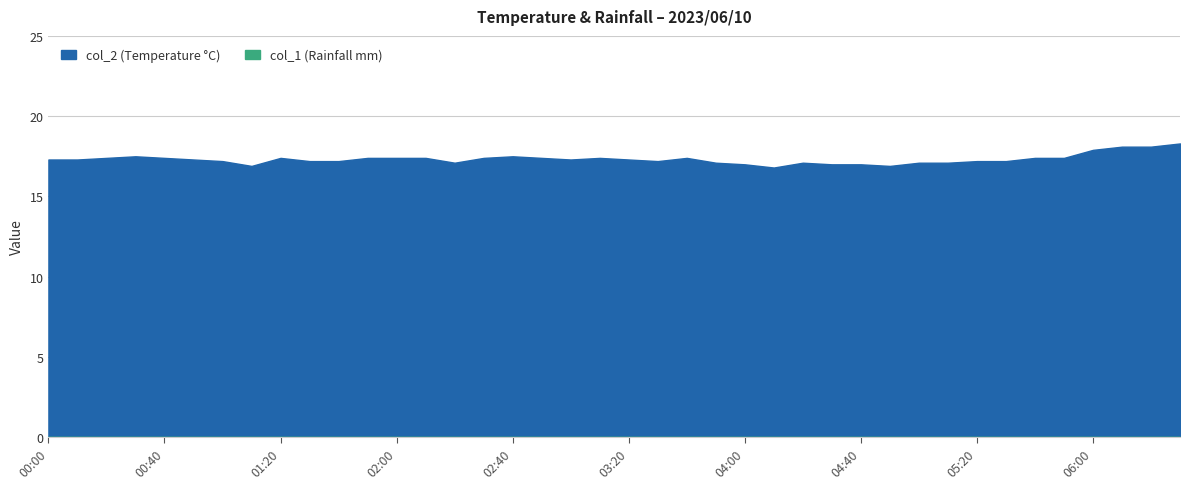

Count the number of data series in this chart.

2